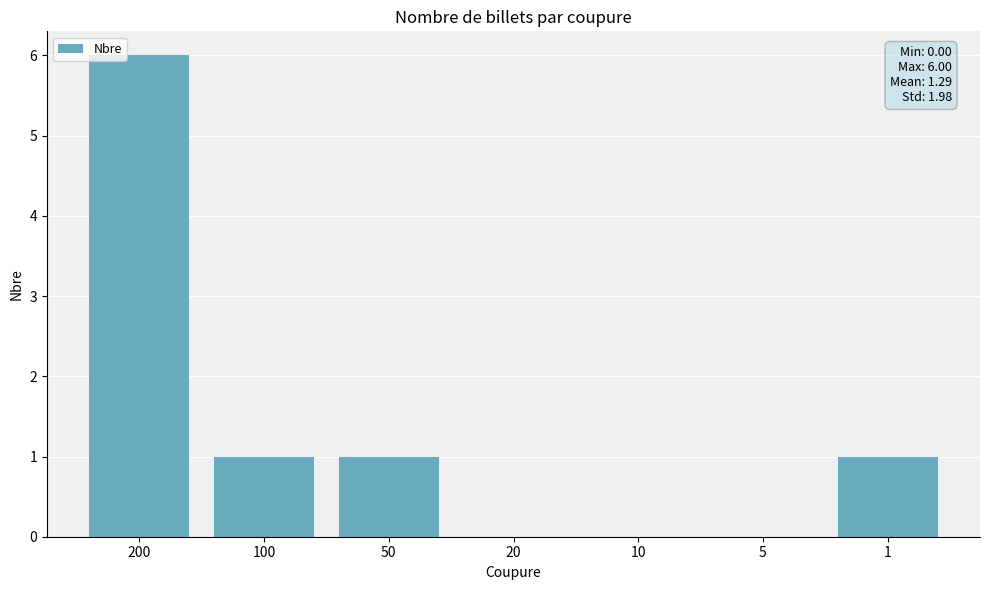

Reading right to left, list all the values displayed in this chart.

1	0	0	0	1	1	6